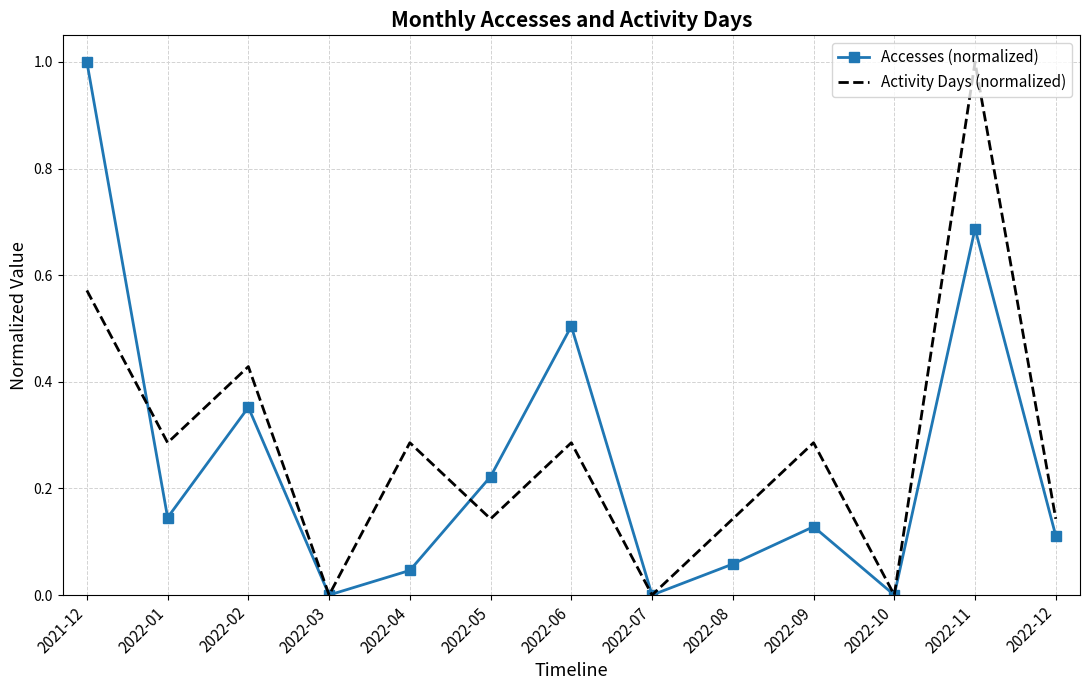

At 2022-04, list the series in order from largest to smallest.

Activity Days (normalized), Accesses (normalized)